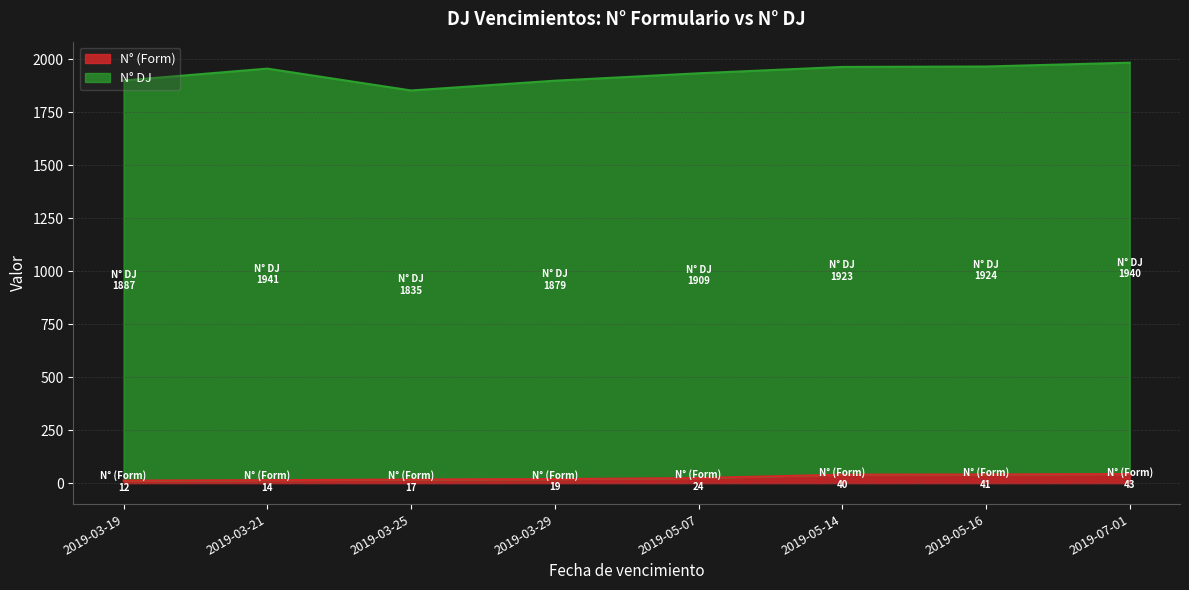

Approximately how many times larger is the value at 2019-05-14 compared to 2019-03-29?

2.1